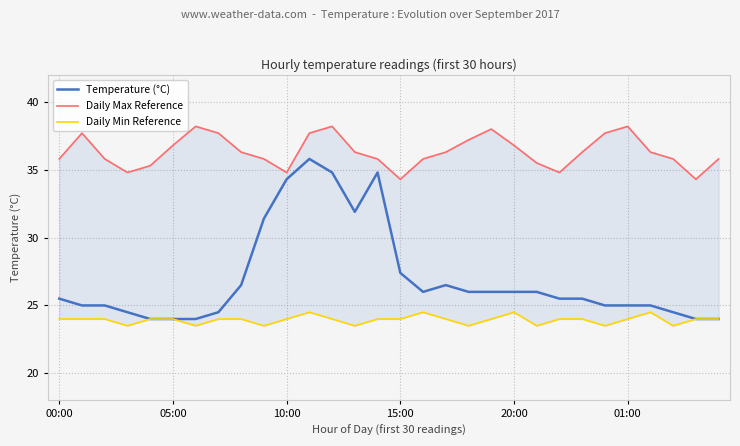

Reading left to right, what are all the values shown in this chart?

Temperature (°C): 25.5	25.0	25.0	24.5	24.0	24.0	24.0	24.5	26.5	31.4	34.3	35.8	34.8	31.9	34.8	27.4	26.0	26.5	26.0	26.0	26.0	26.0	25.5	25.5	25.0	25.0	25.0	24.5	24.0	24.0
Daily Max Reference: 35.8	37.7	35.8	34.8	35.3	36.8	38.2	37.7	36.3	35.8	34.8	37.7	38.2	36.3	35.8	34.3	35.8	36.3	37.2	38.0	36.8	35.5	34.8	36.3	37.7	38.2	36.3	35.8	34.3	35.8
Daily Min Reference: 24.0	24.0	24.0	23.5	24.0	24.0	23.5	24.0	24.0	23.5	24.0	24.5	24.0	23.5	24.0	24.0	24.5	24.0	23.5	24.0	24.5	23.5	24.0	24.0	23.5	24.0	24.5	23.5	24.0	24.0